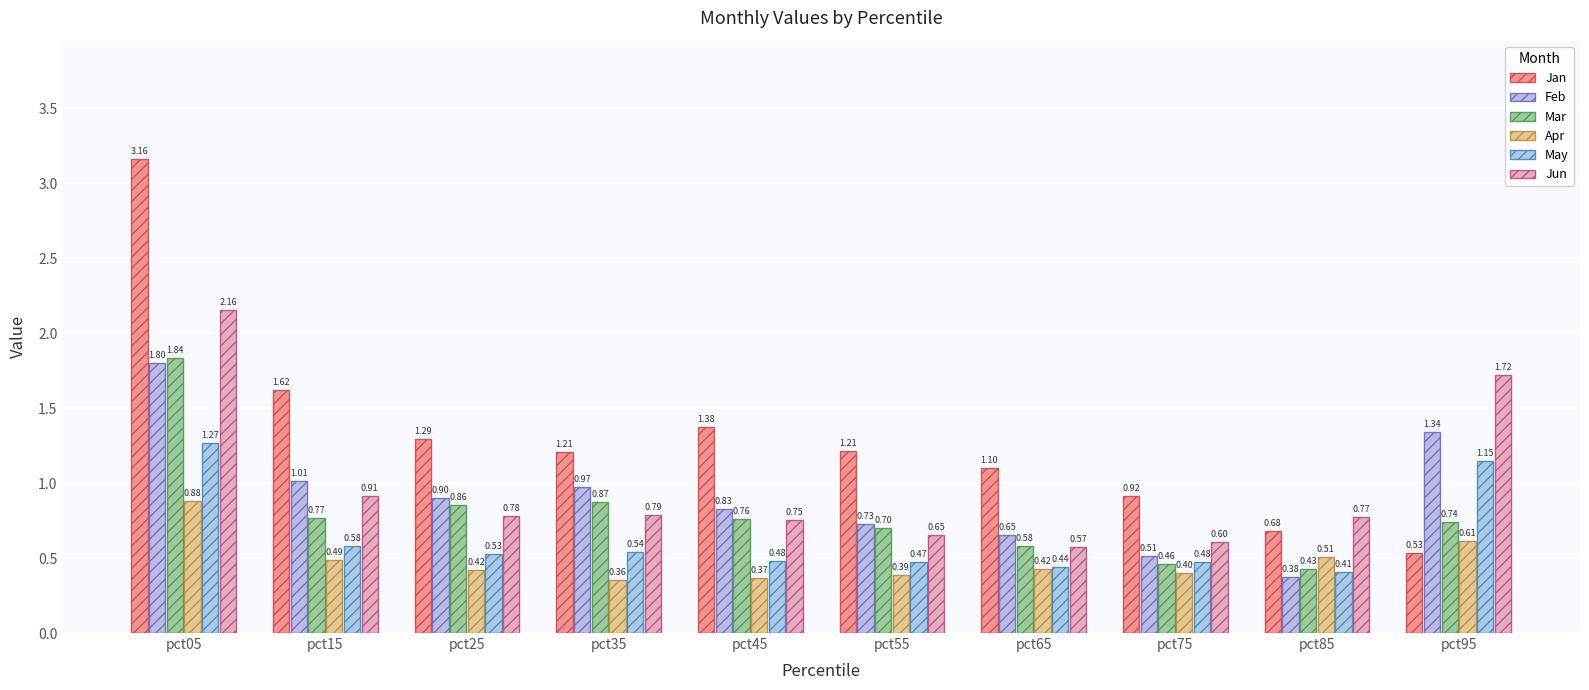

What is the approximate value of Jan at pct35?

1.2